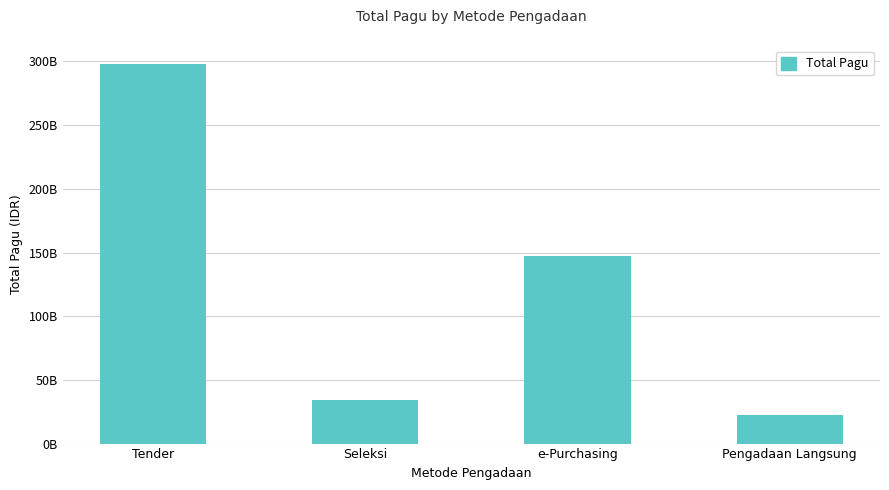

Reading left to right, list all the values displayed in this chart.

297637606200	34070758250	147521000000	22668000000